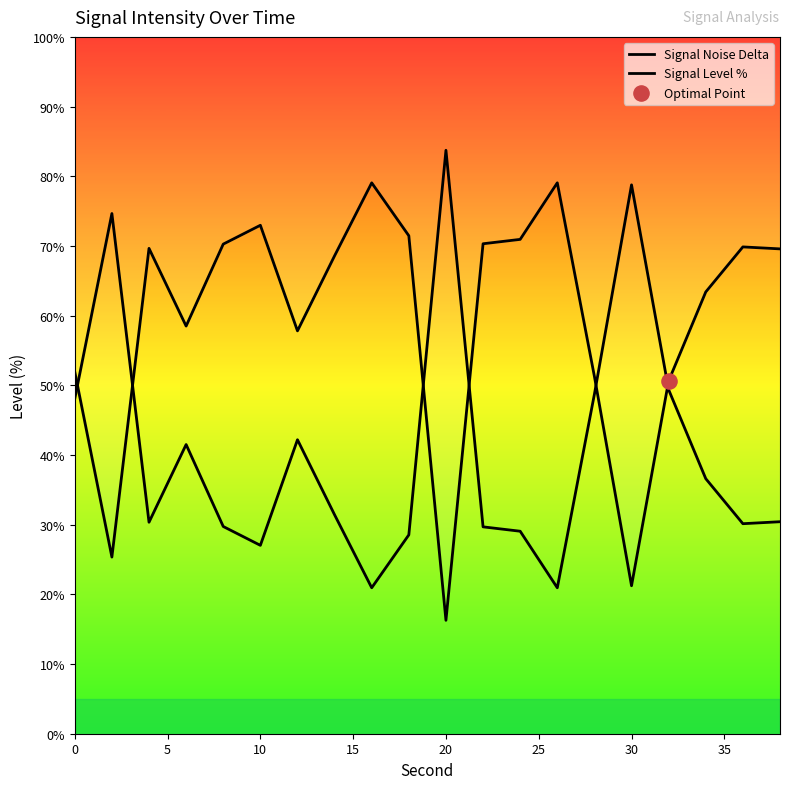

Which series has the widest spread of Y values?

Signal Noise Delta